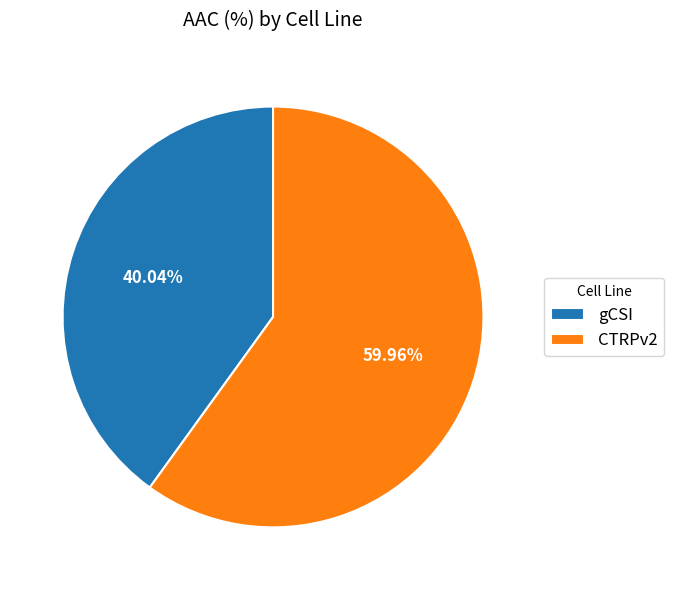

Between gCSI and CTRPv2, which is larger?

CTRPv2